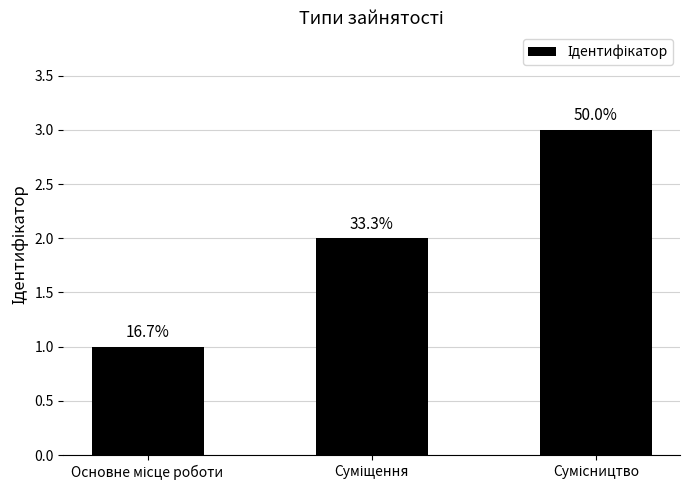

Are the bars horizontal?

No